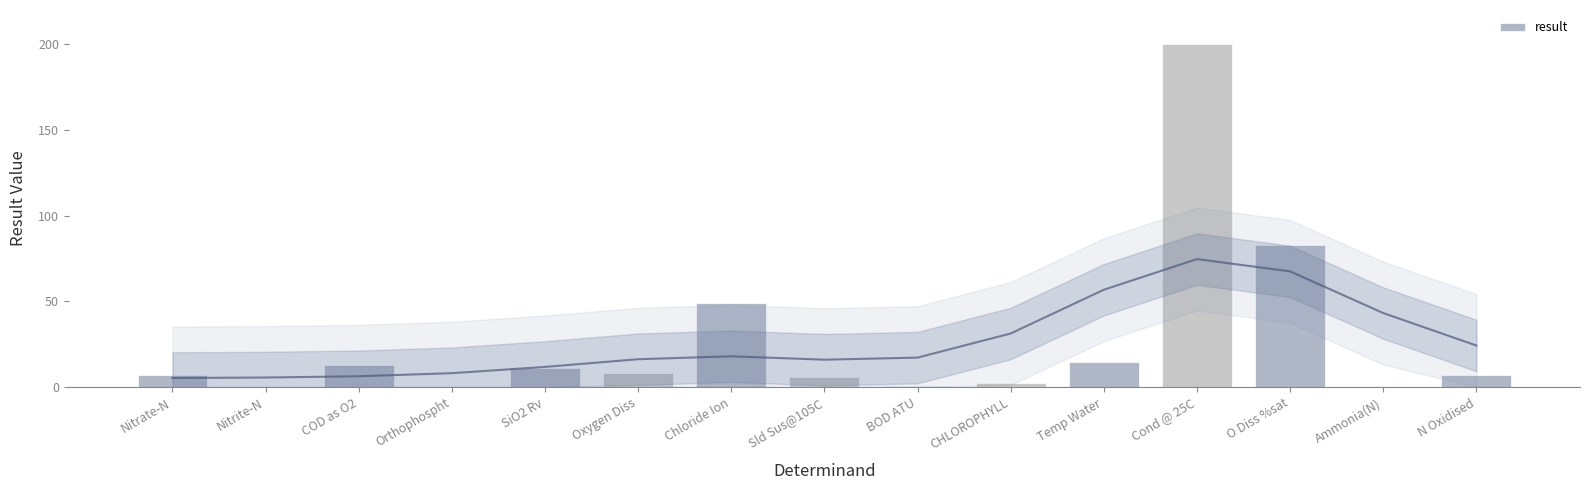

List the labels in order of value, largest first.

Cond @ 25C, O Diss %sat, Chloride Ion, Temp Water, COD as O2, SiO2 Rv, Oxygen Diss, N Oxidised, Nitrate-N, Sld Sus@105C, CHLOROPHYLL, BOD ATU, Orthophospht, Ammonia(N), Nitrite-N